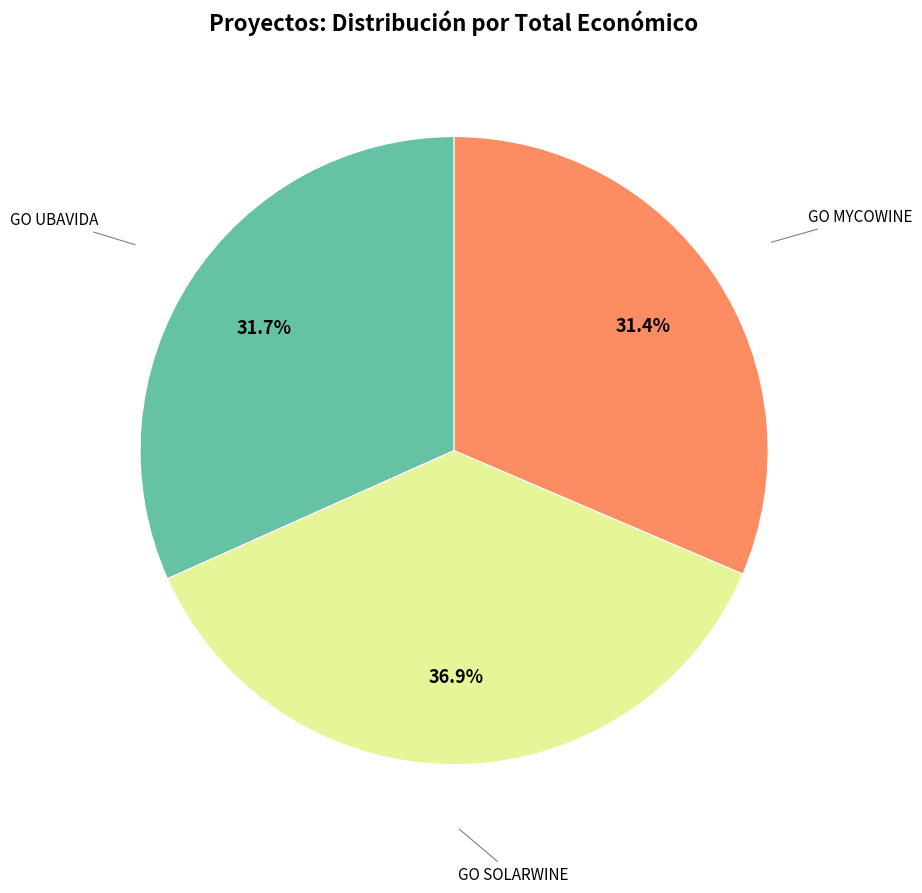

Count the number of slices in the pie.

3